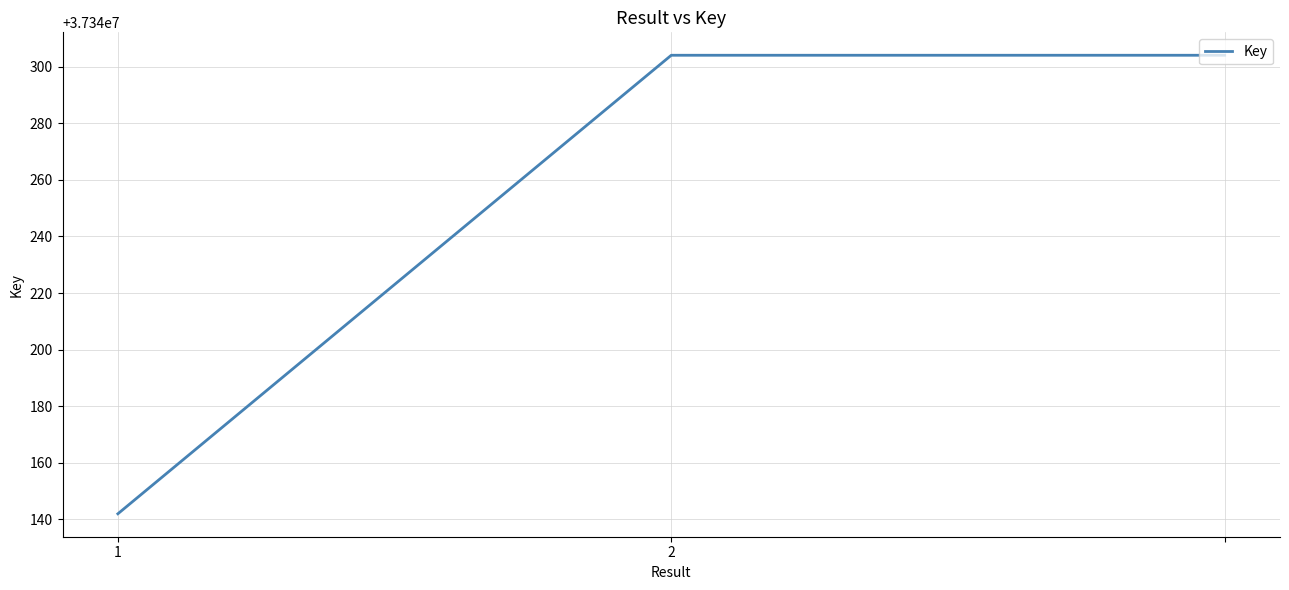

How many values are below 37340304?

1